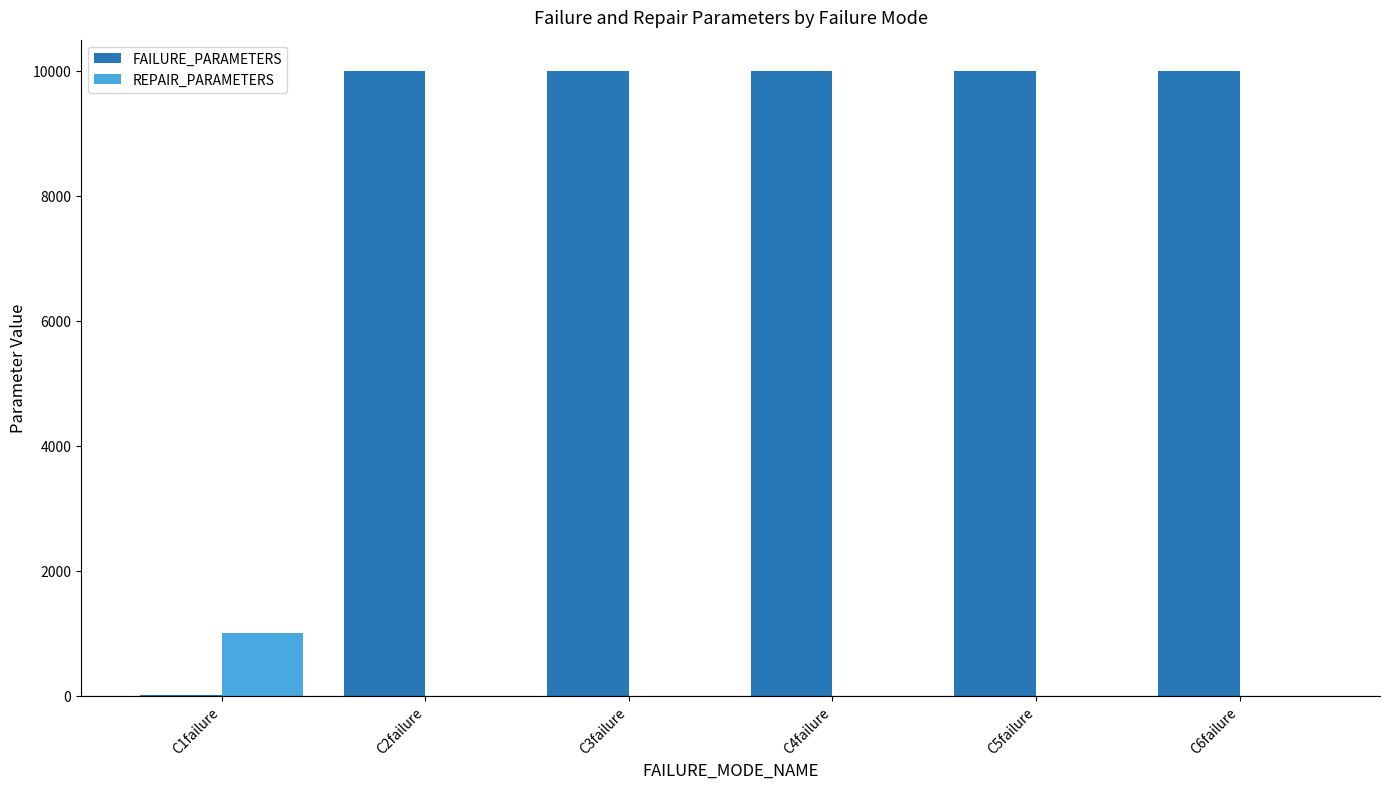

Are the bars horizontal?

No